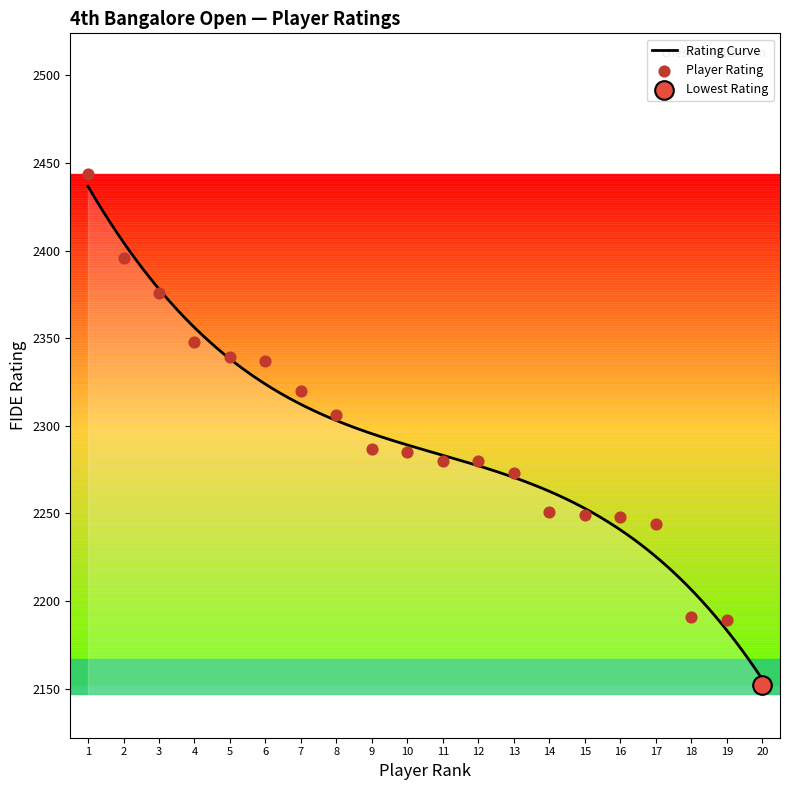

What is the lowest value of the Rating Curve series?

2155.4